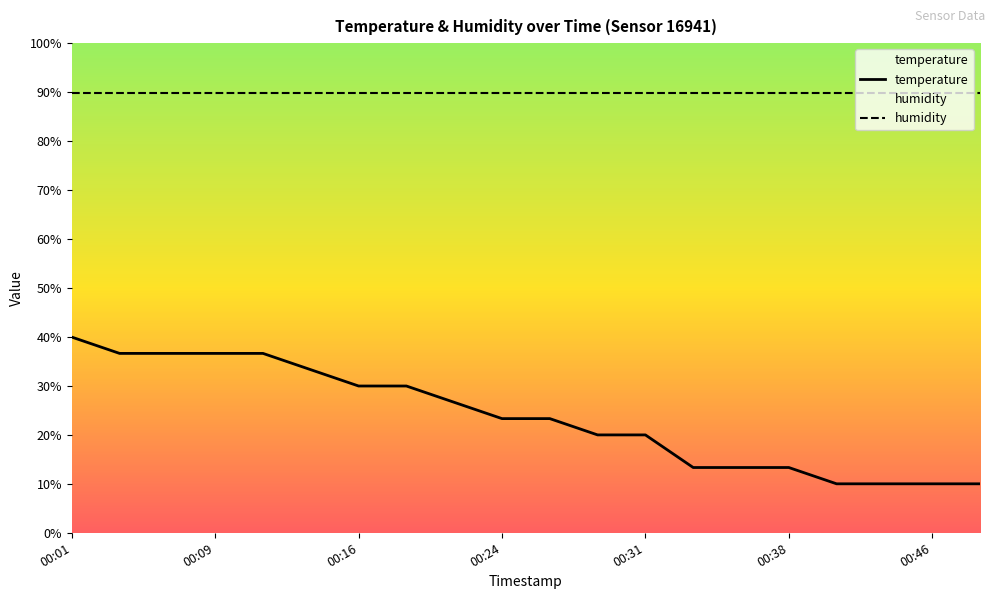

Which series has the largest total across all categories?

humidity